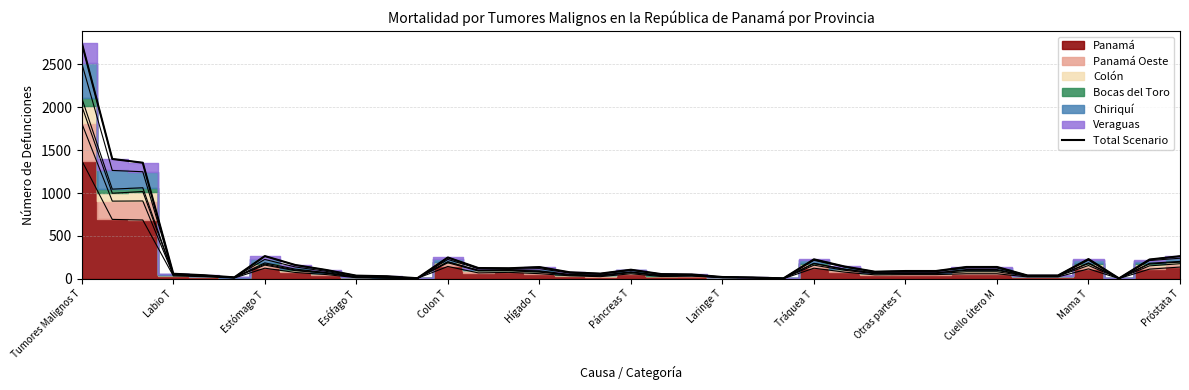

Which category has the highest value across all series?

Tumores Malignos T